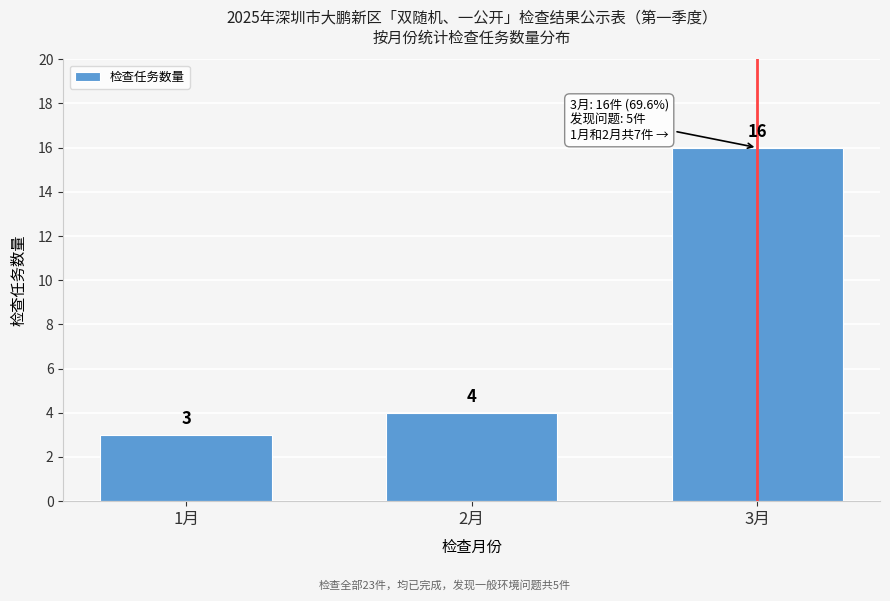

Reading left to right, list all the values displayed in this chart.

1月=3	2月=4	3月=16